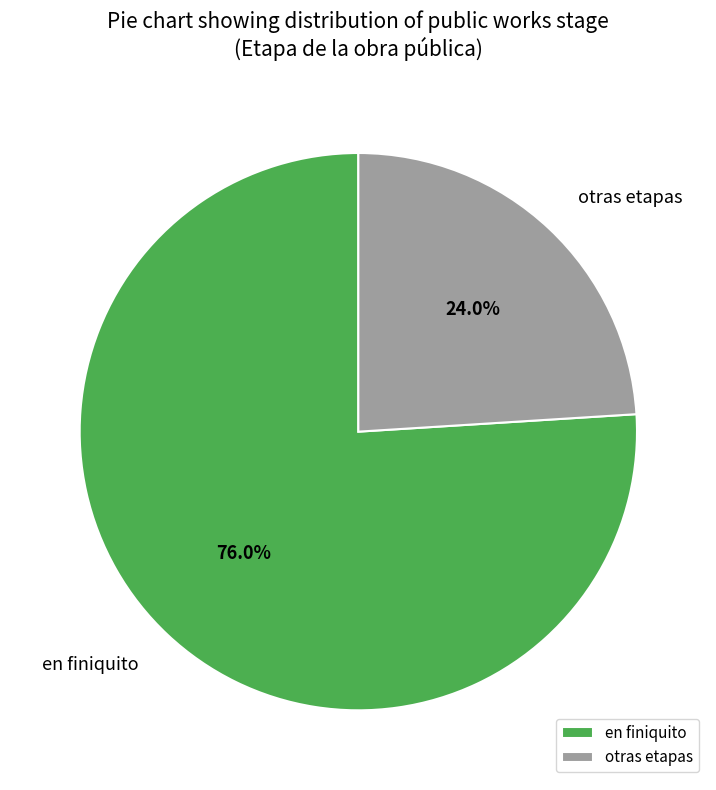

How much of the chart is everything except en finiquito?

24.0%